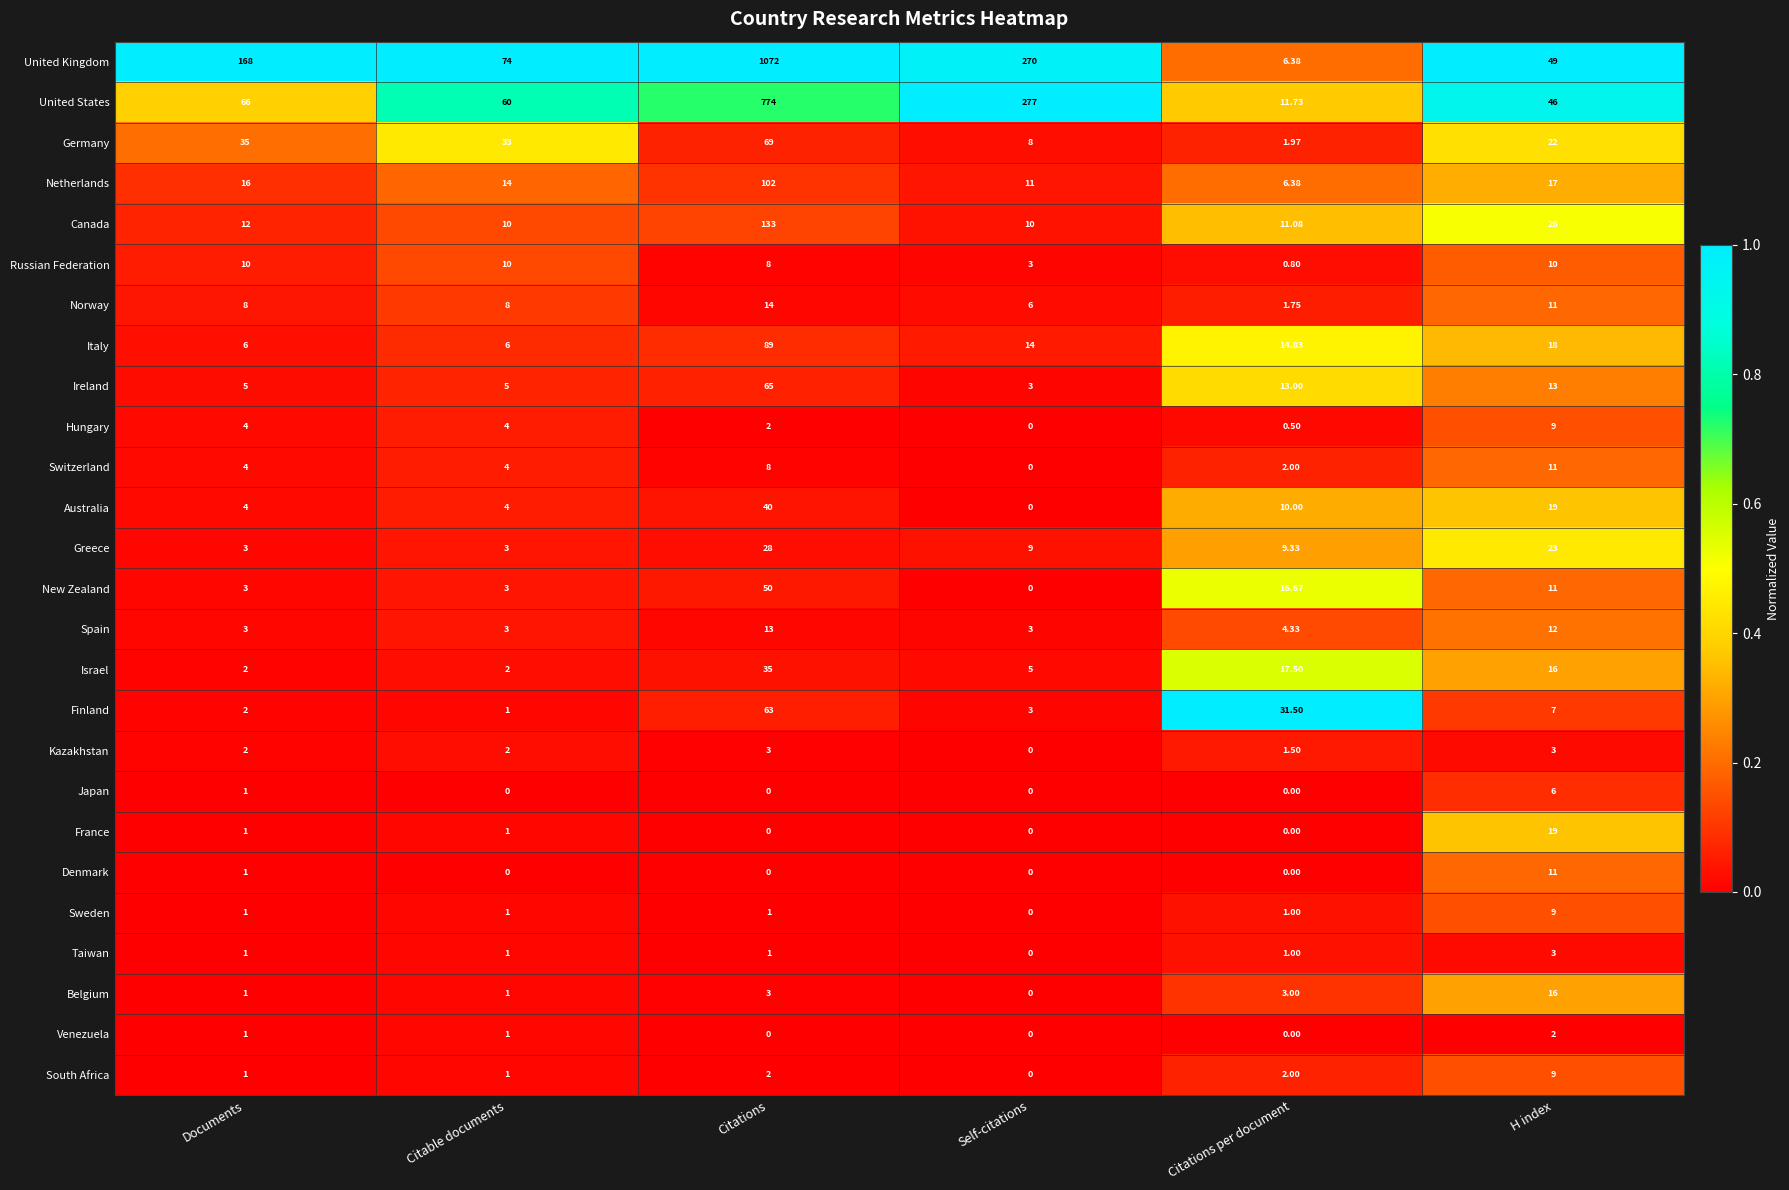

Is the value of Greece at H index greater than the value of Kazakhstan at H index?

Yes